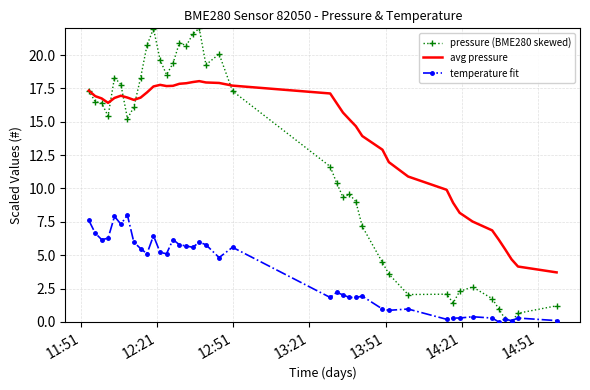

Which series has the largest total across all categories?

avg pressure